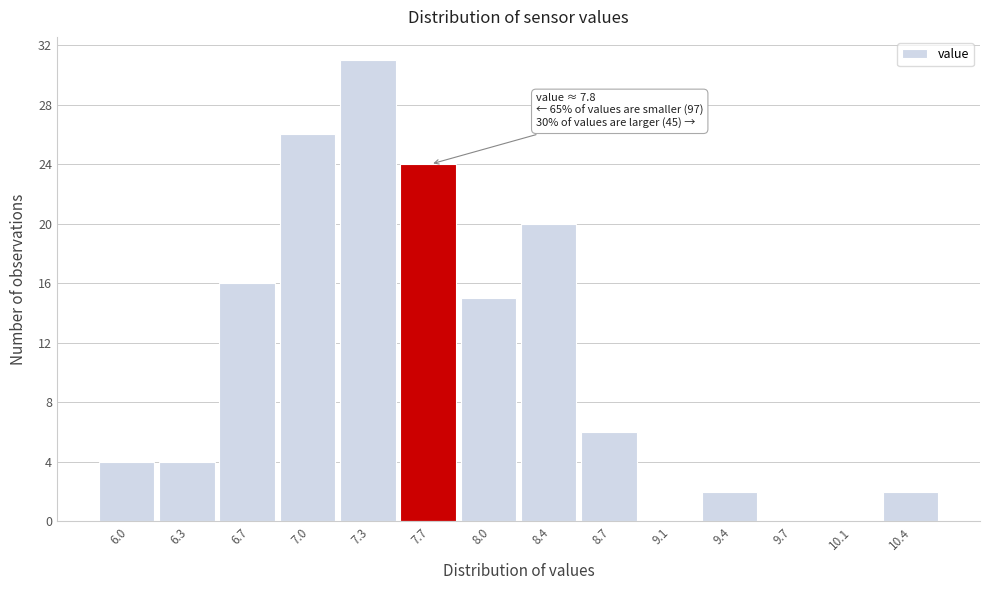

Over which range of the x-axis is the bar tallest?

7.15 to 7.50